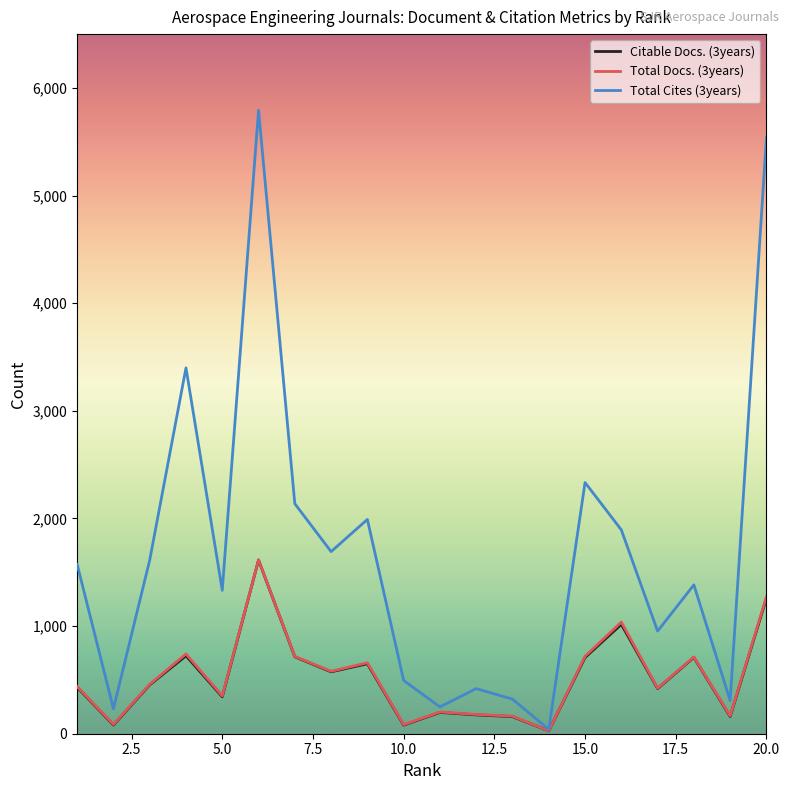

Which series has the largest total across all categories?

Total Cites (3years)